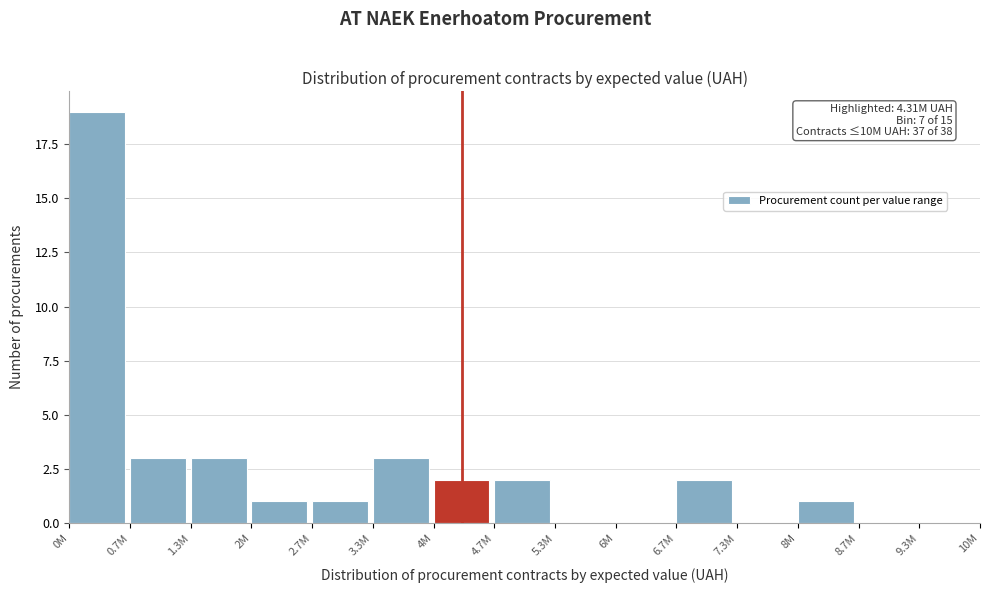

Reading right to left, extract all data points from this chart.

9.3M=0	8.7M=0	8M=1	7.3M=0	6.7M=2	6M=0	5.3M=0	4.7M=2	4M=2	3.3M=3	2.7M=1	2M=1	1.3M=3	0.7M=3	0M=19